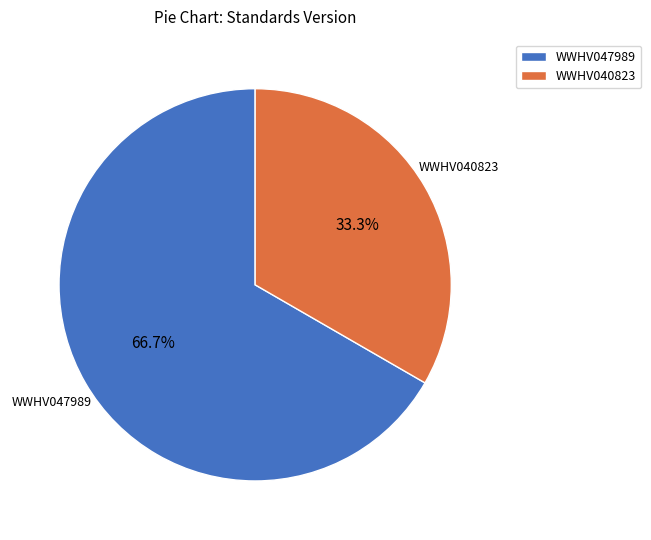

Rank the categories by value from lowest to highest.

WWHV040823, WWHV047989